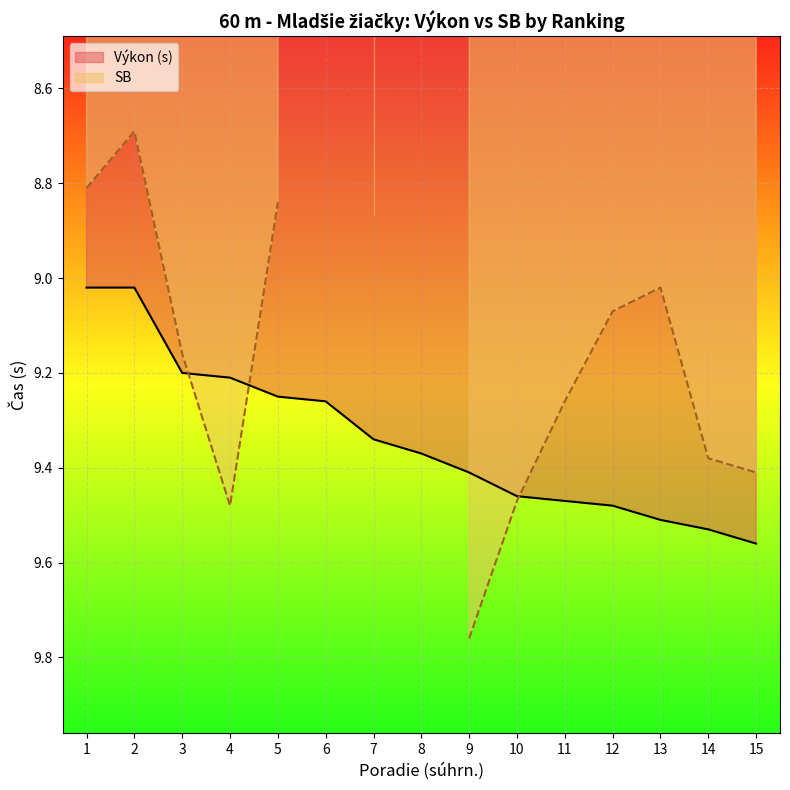

What is the difference between the maximum and minimum values?

0.5